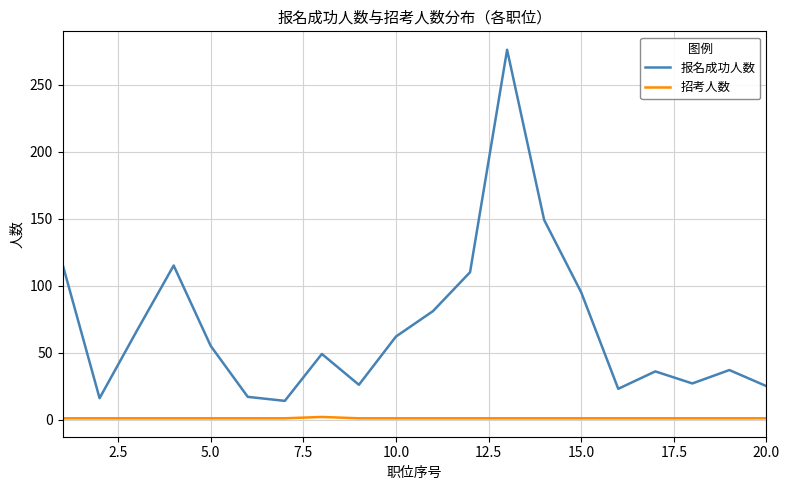

What is the greatest value displayed?

276